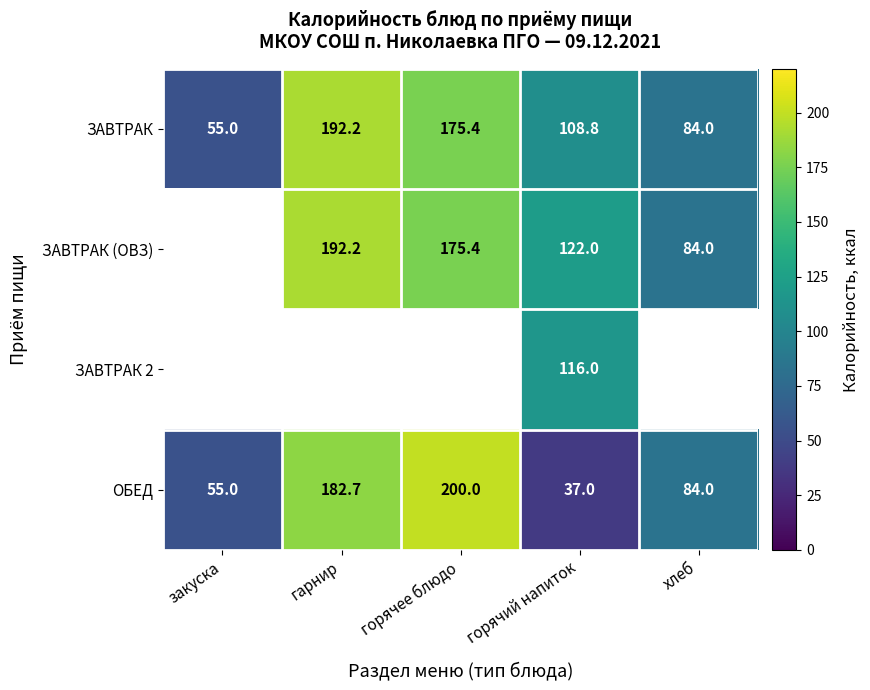

Count the number of data series in this chart.

4